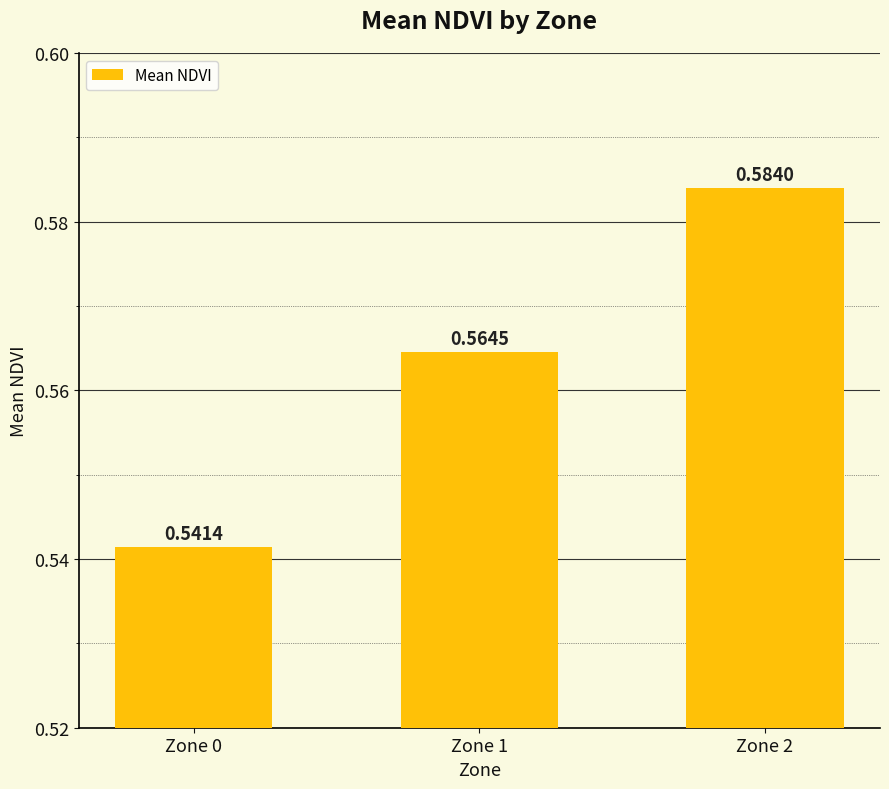

List the labels in order of value, smallest first.

Zone 0, Zone 1, Zone 2